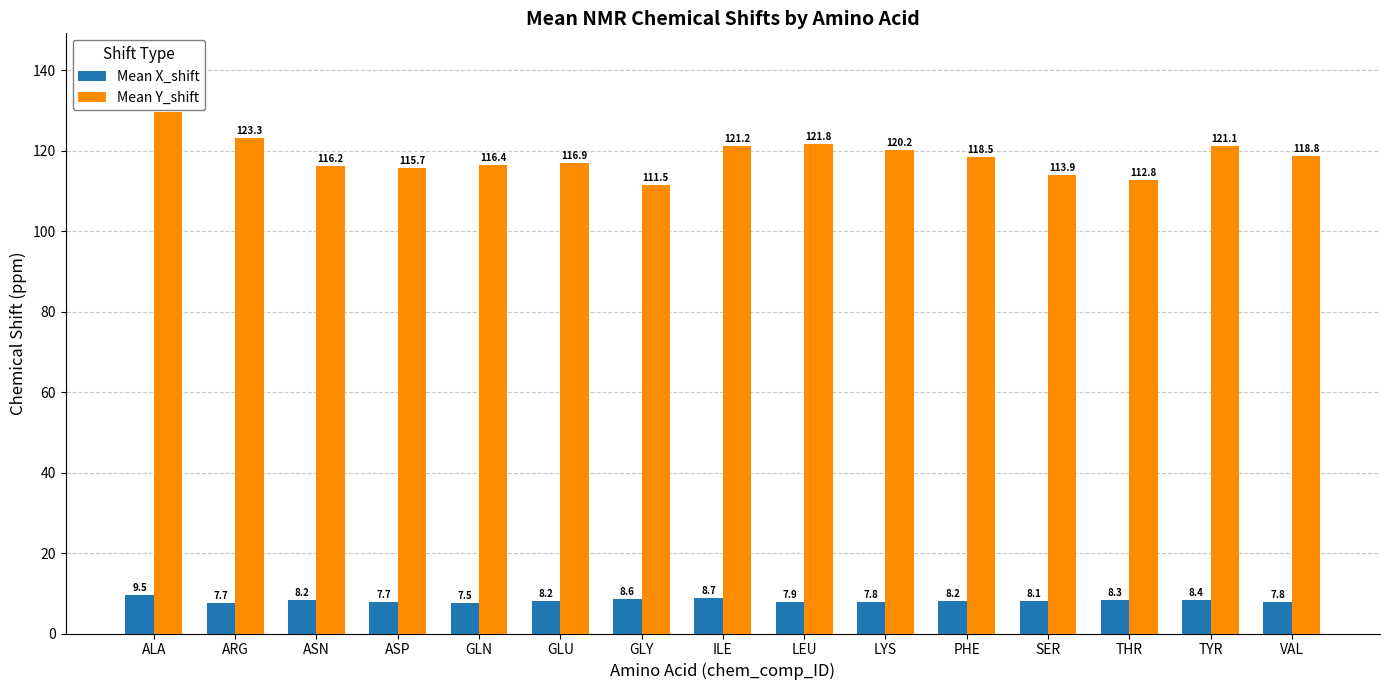

The value of Mean Y_shift at GLY is 145.5. True or false?

False